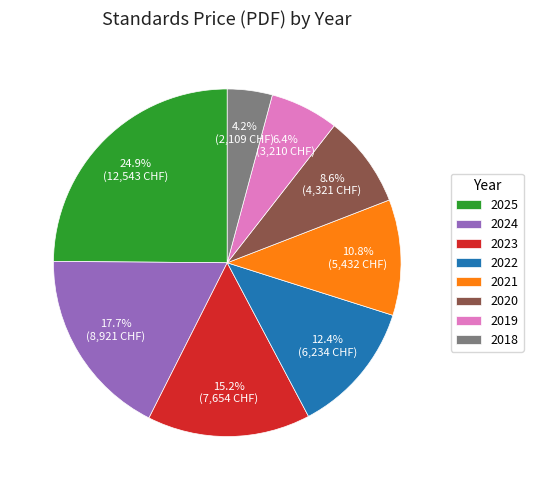

How much of the chart is everything except 2024?

82.3%